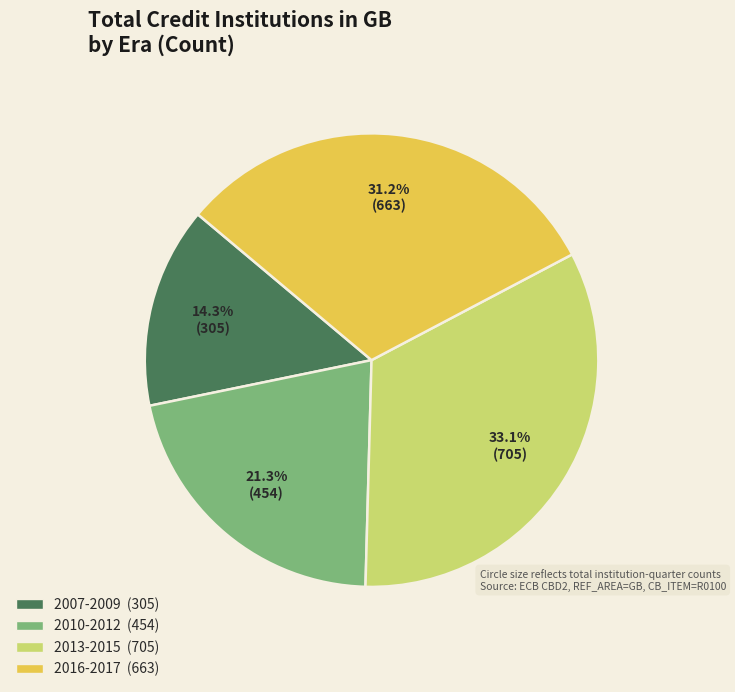

Is there any slice that represents more than half of the pie?

No